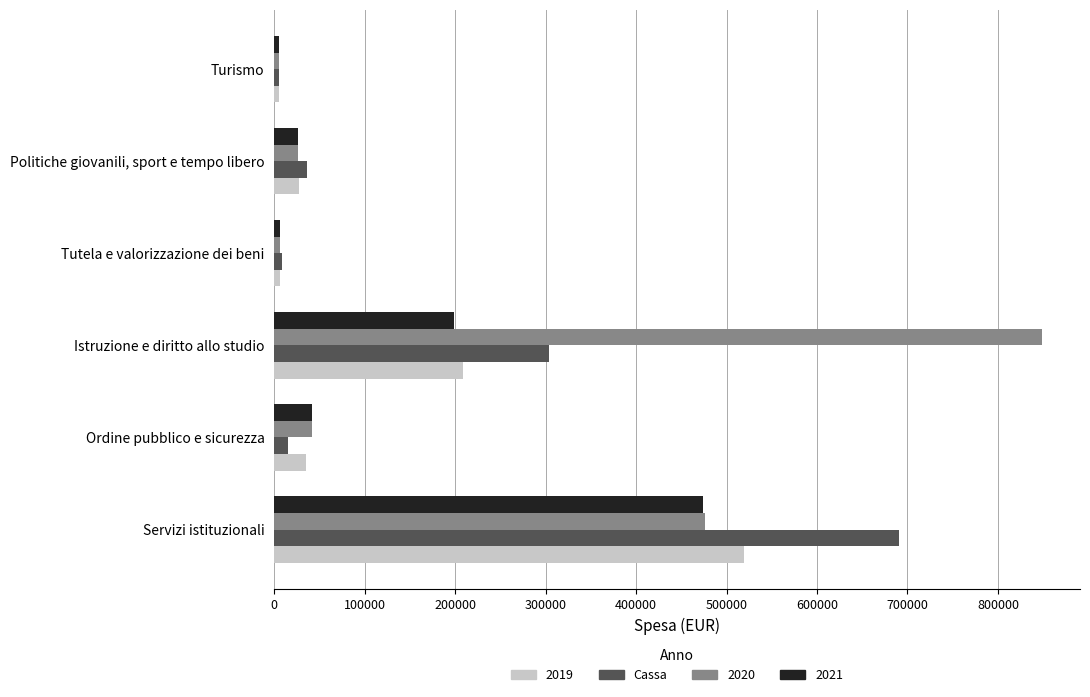

What is the difference between the highest and lowest values at Servizi istituzionali?

216557.1